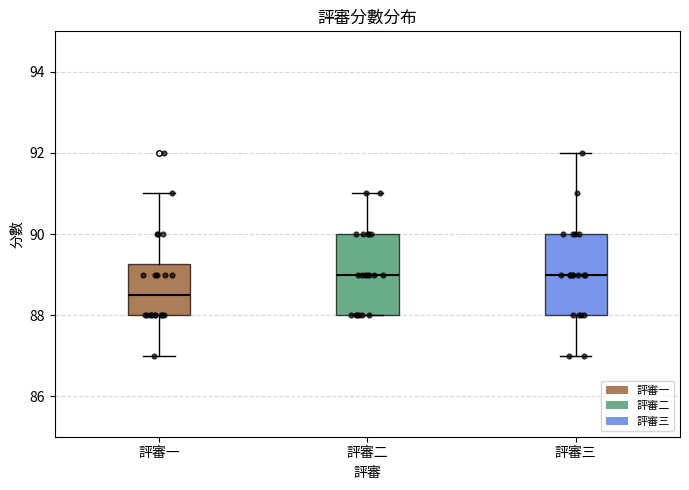

Reading left to right, transcribe this box plot: for each box, give where its median line is, the range the box spans, and where its two whiskers end, as read against the y-axis. The values are not printed on the chart, so give them approximately, as read against the axis.

評審一: median 88.6, box 88.0 to 89.2, whiskers 87.0 to 91.0
評審二: median 89.0, box 88.0 to 90.0, whiskers 88.0 to 91.0
評審三: median 89.0, box 88.0 to 90.0, whiskers 87.0 to 92.0